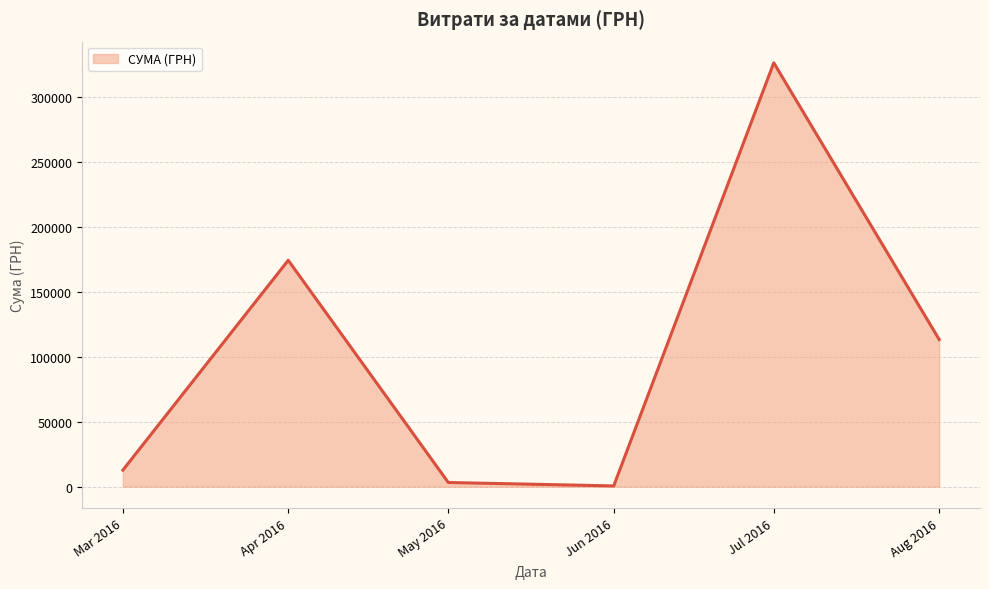

How many values are below 113398?

3